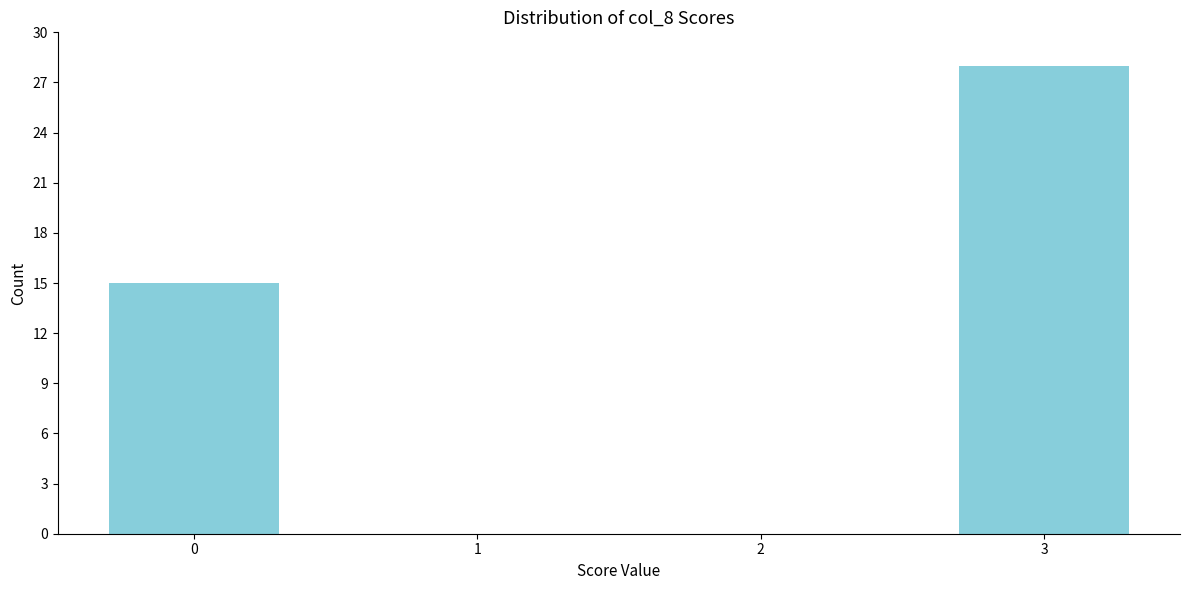

Reading left to right, transcribe all the data shown in this chart.

0=15	1=0	2=0	3=28